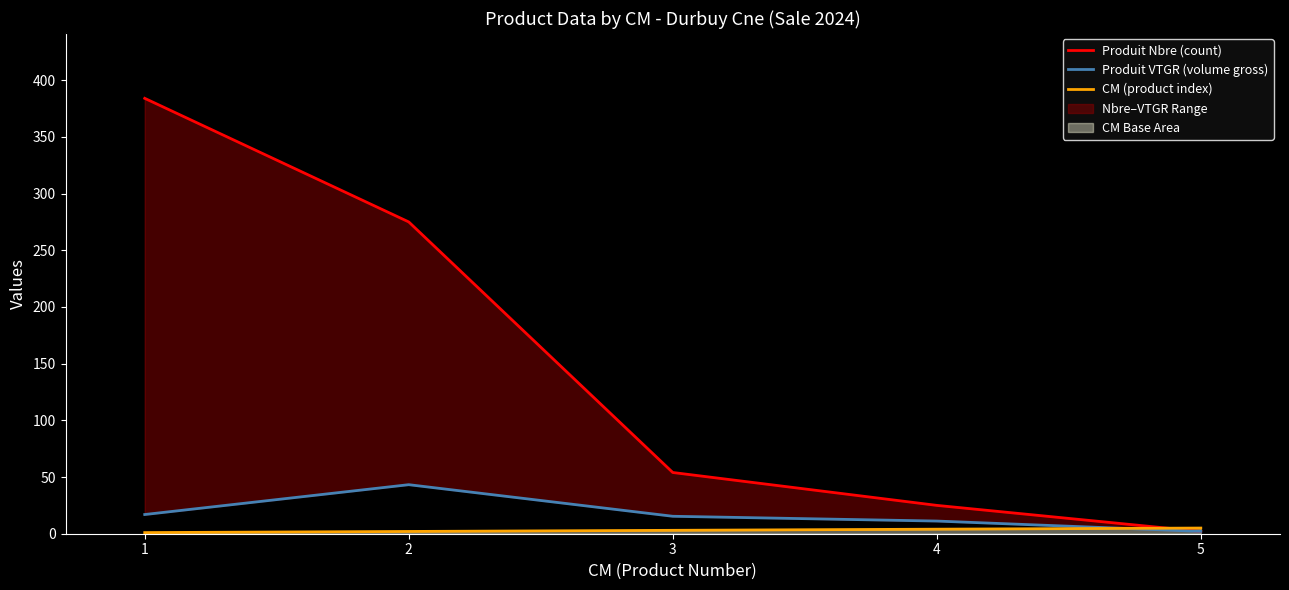

Which series has the widest spread of values?

Produit Nbre (count)